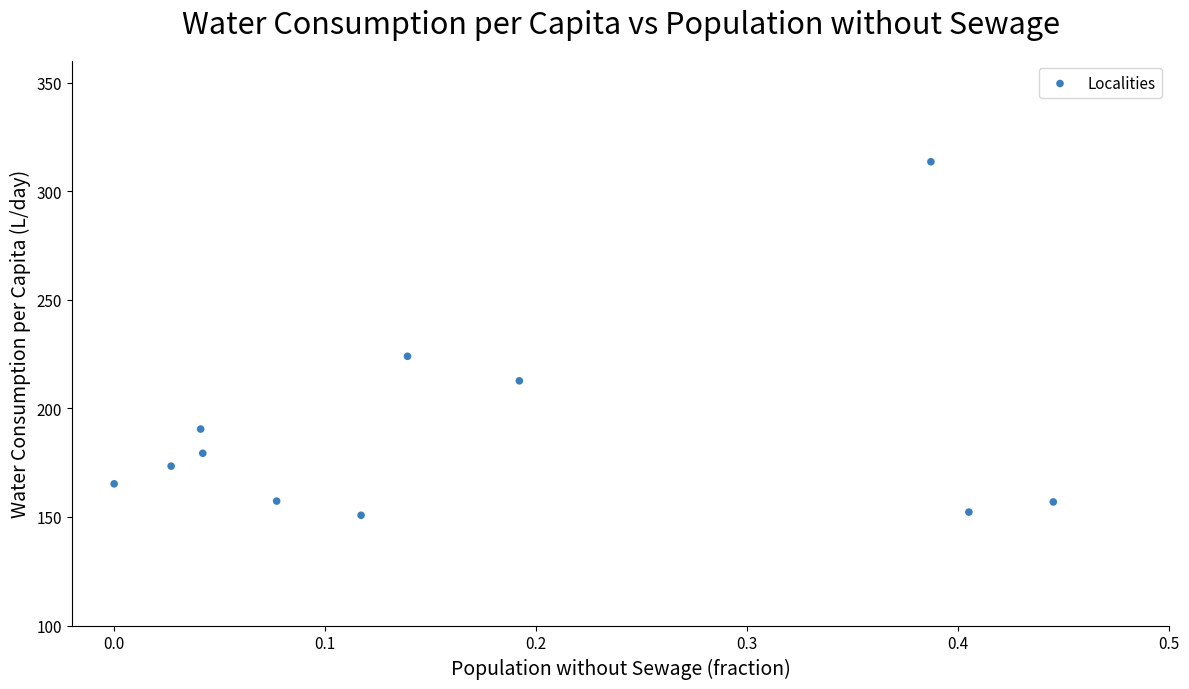

What is the range of X values (max minus min)?

0.4